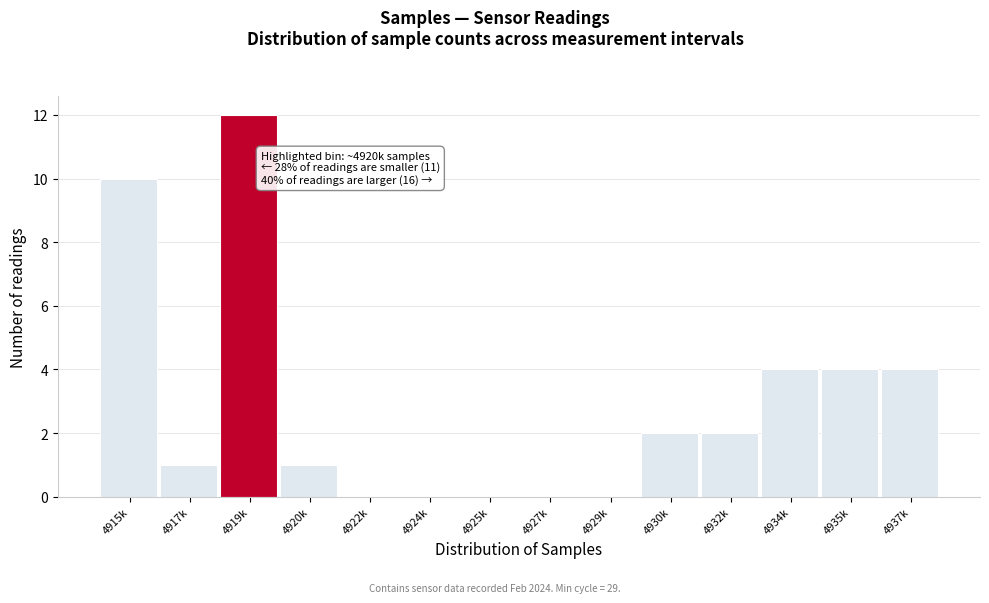

Reading right to left, what are all the values shown in this chart?

4937k=4	4935k=4	4934k=4	4932k=2	4930k=2	4929k=0	4927k=0	4925k=0	4924k=0	4922k=0	4920k=1	4919k=12	4917k=1	4915k=10